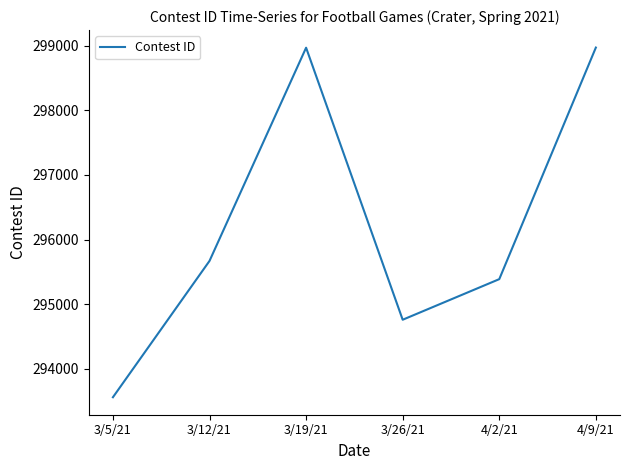

The chart shows a value of 298969 at 3/19/21. True or false?

True